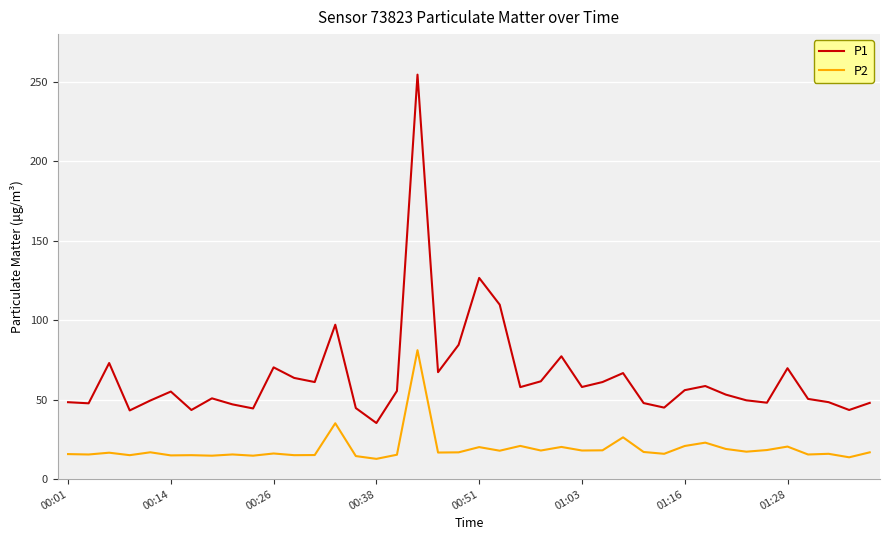

What is the lowest value of the P1 series?

35.3